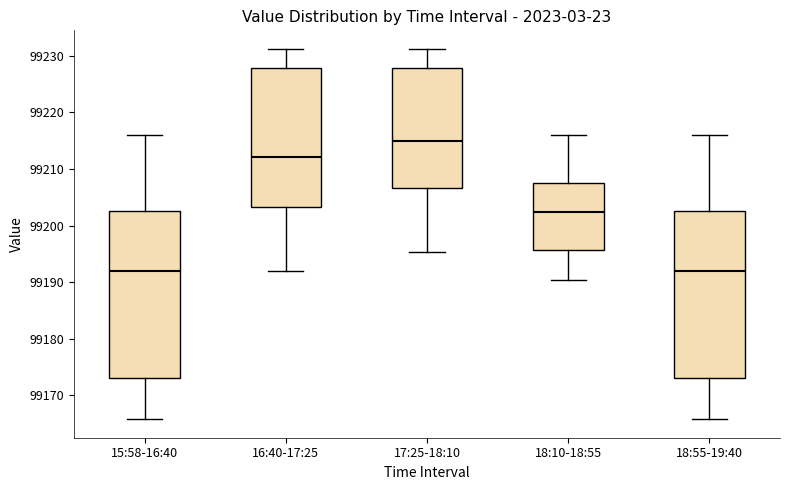

Where is the lower edge of the box for 18:55-19:40 on the y-axis? The values are not printed on the chart, so give them approximately, as read against the axis.

99173